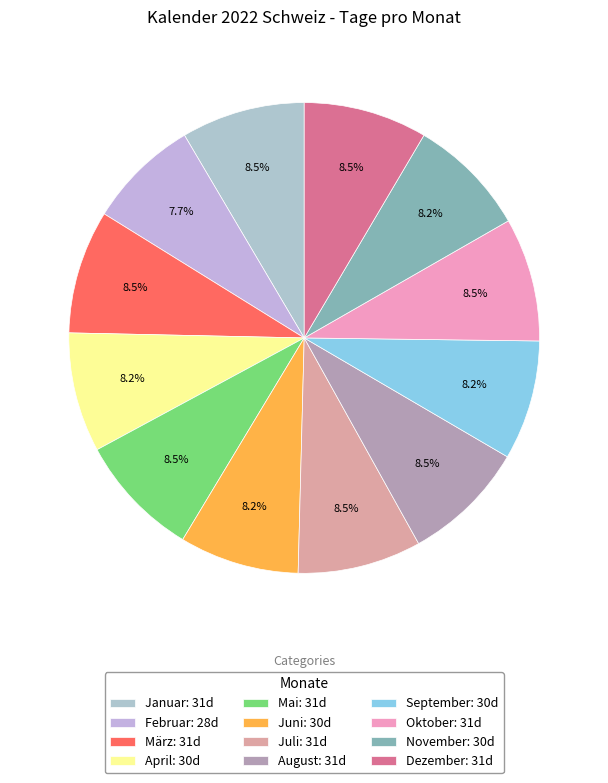

Does Oktober account for over 50% of the chart?

No